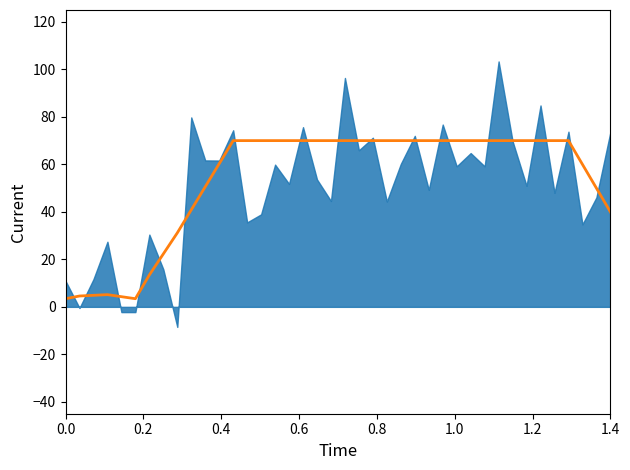

What is the difference between the maximum and minimum values?

66.6